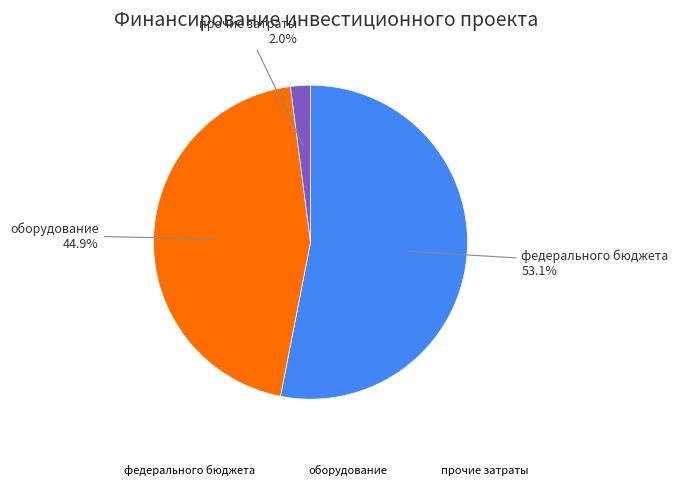

What percentage is NOT represented by прочие затраты?

98.0%